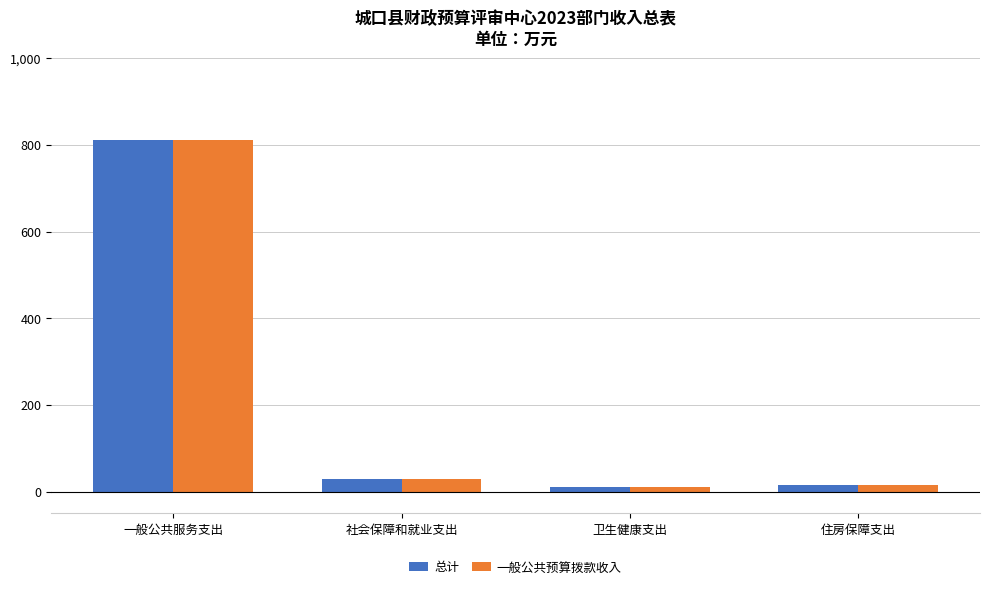

At which category is the sum across all series the highest?

一般公共服务支出